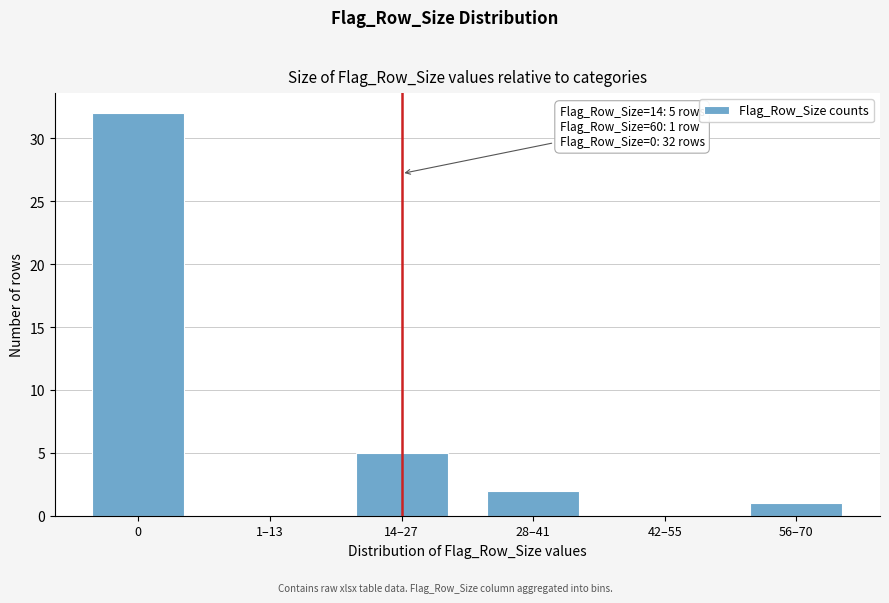

Reading left to right, extract all data points from this chart.

0=32	1–13=0	14–27=5	28–41=2	42–55=0	56–70=1